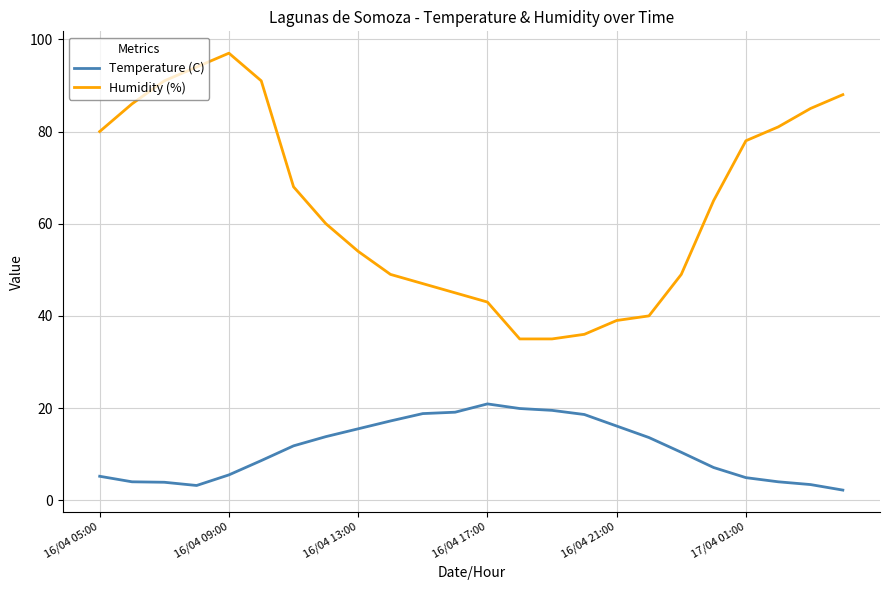

Which series has the largest total across all categories?

Humidity (%)